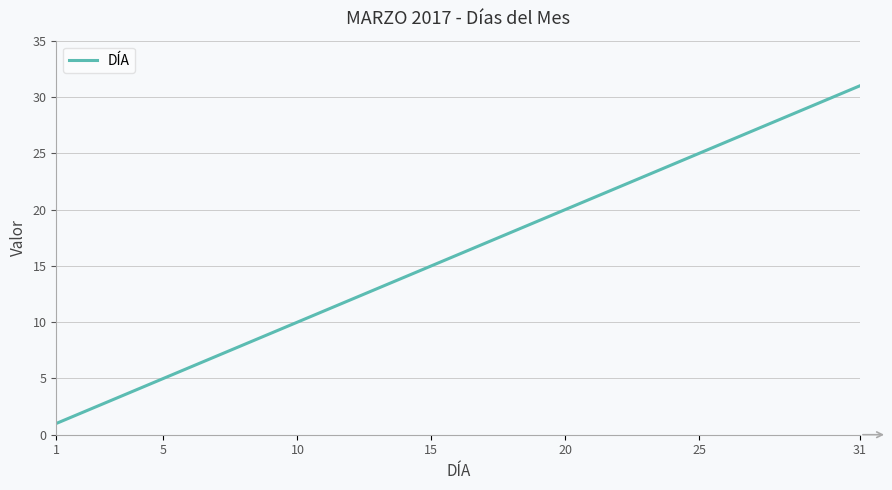

What is the greatest value displayed?

31